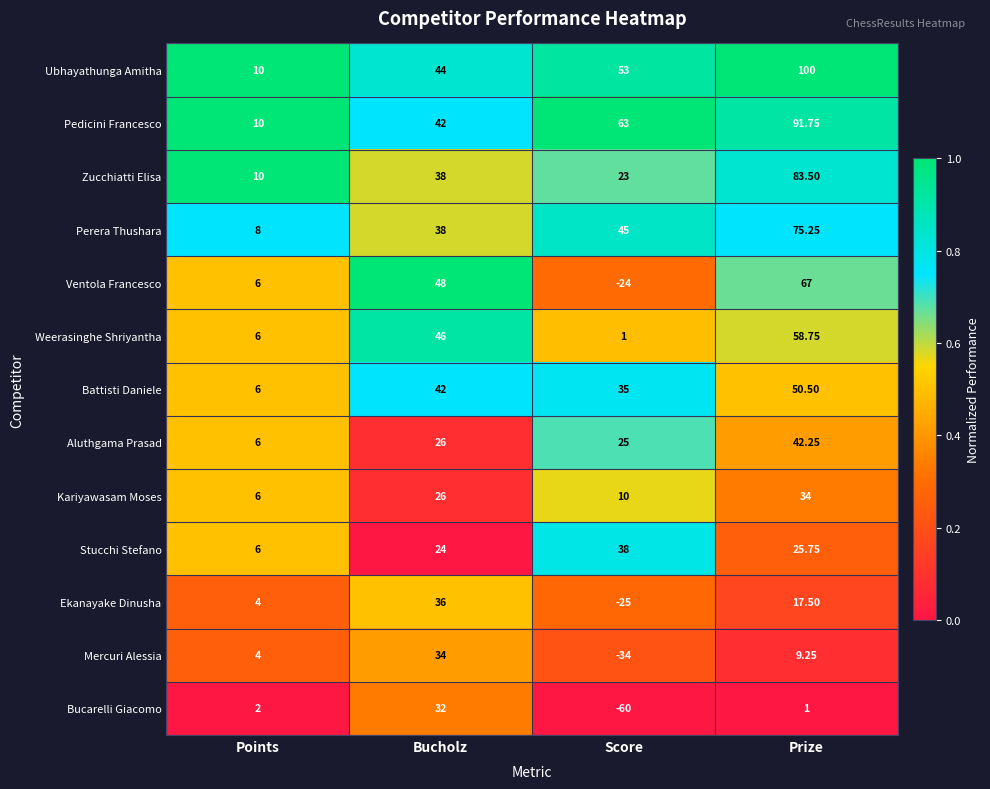

Which category has the highest value across all series?

Prize